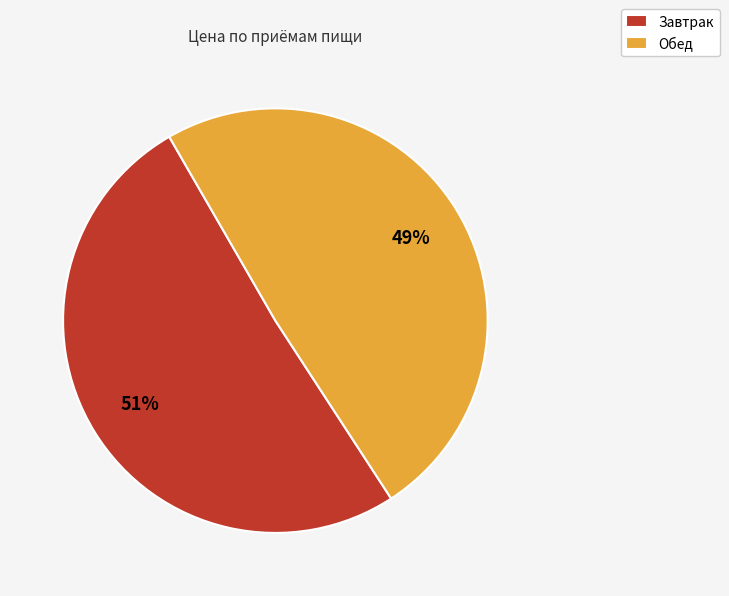

Do Обед and Завтрак together represent more than half of the pie?

Yes